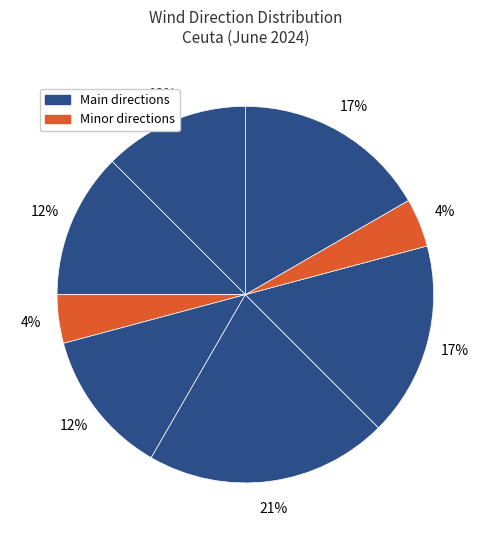

Is there a majority slice in this chart?

No